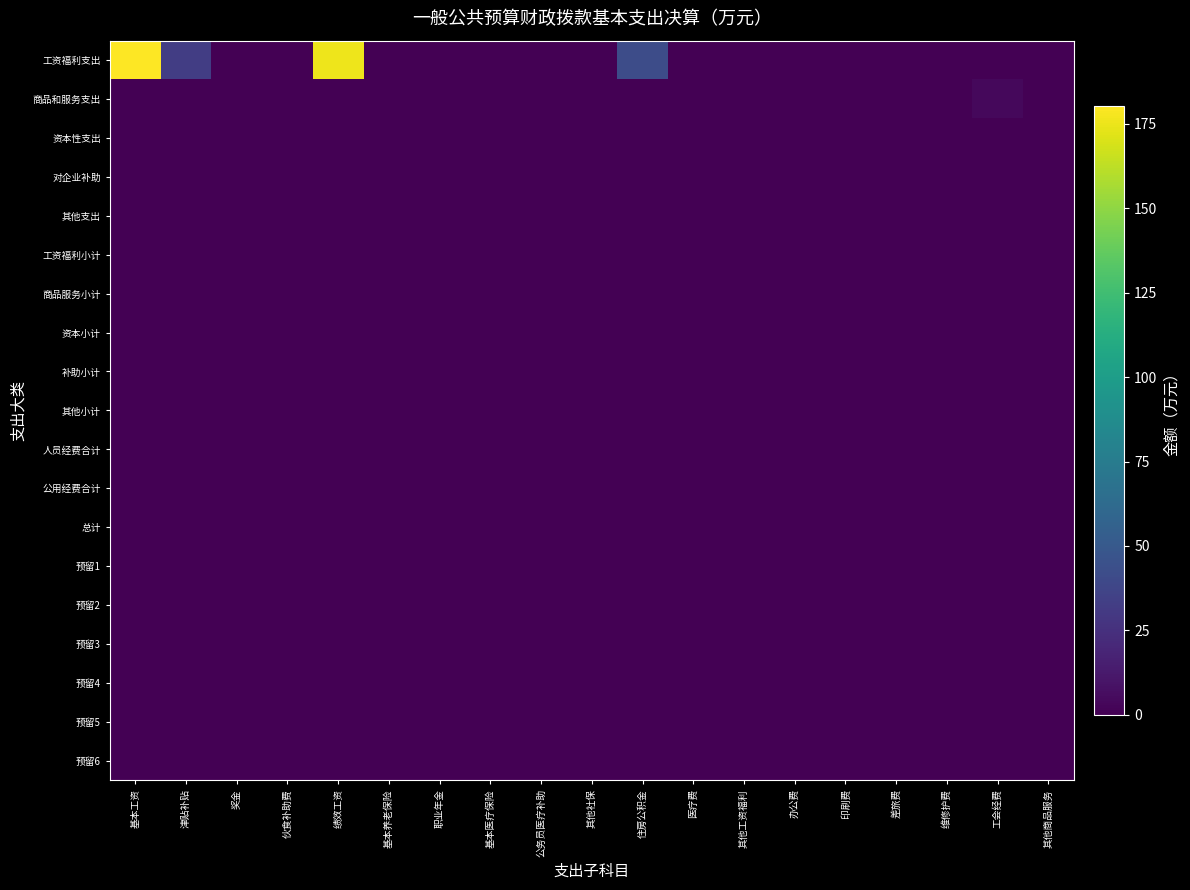

What is the spread (max minus min) of values at 住房公积金?

41.8